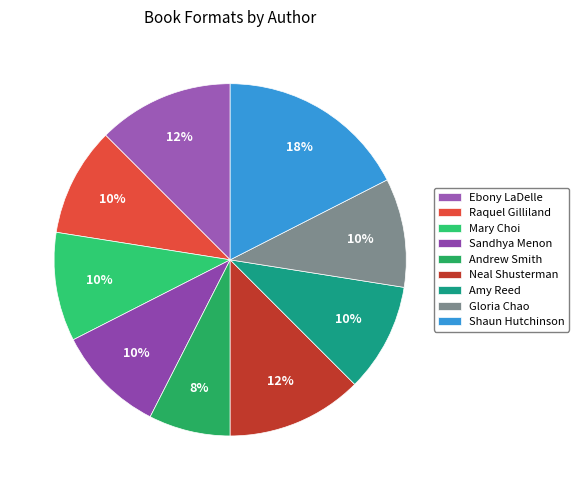

What is the largest slice in the pie chart?

Shaun Hutchinson